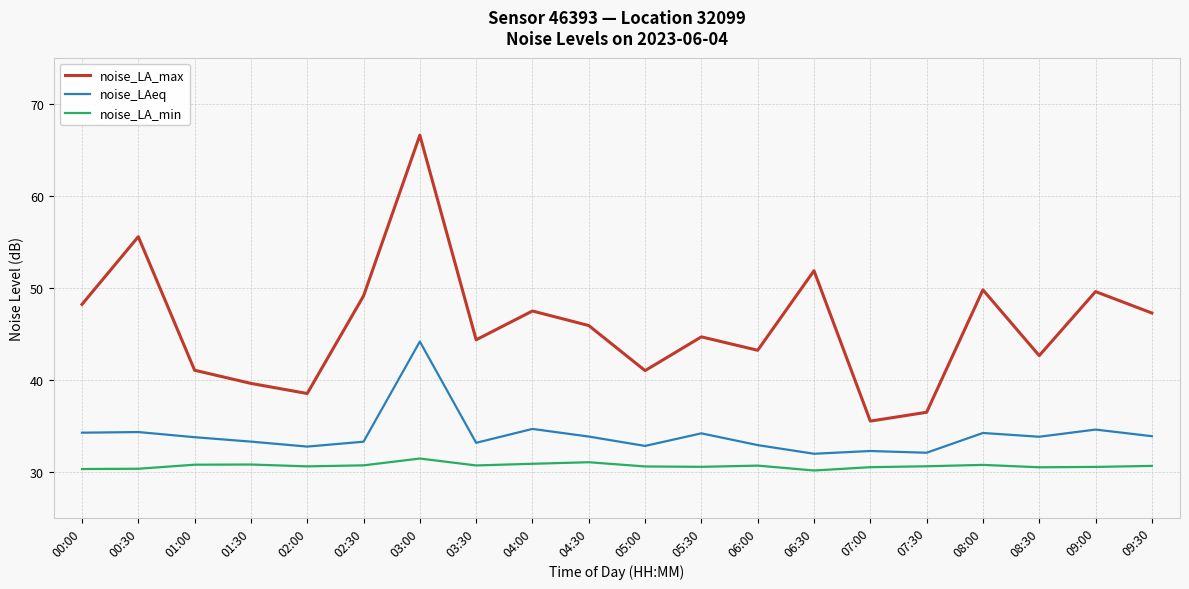

True or false: noise_LAeq and noise_LA_max intersect in this chart.

False